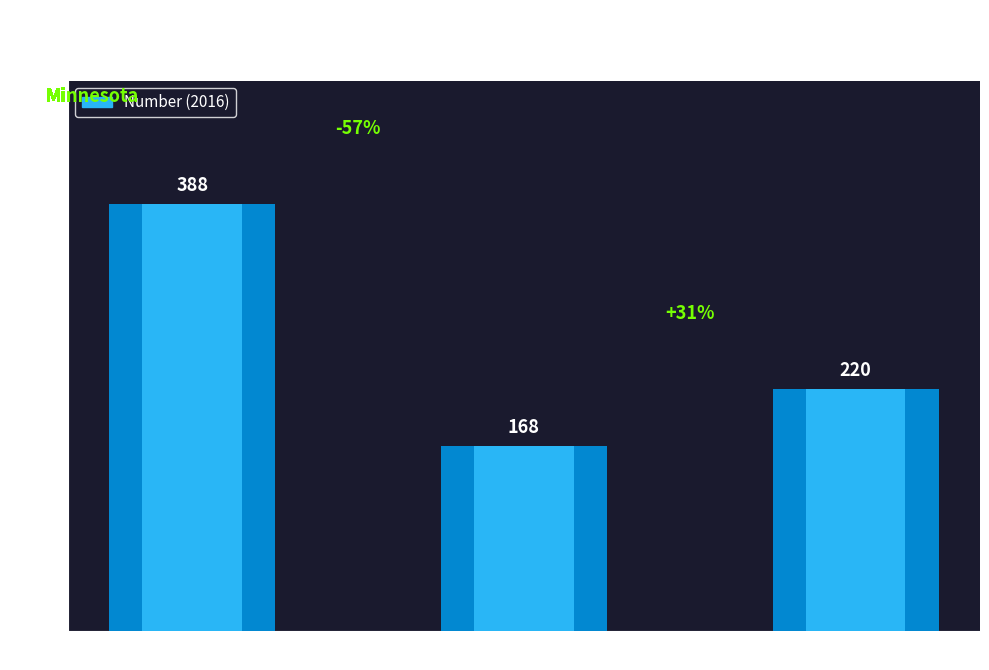

Between Metro and Non-Metro, which is larger?

Non-Metro